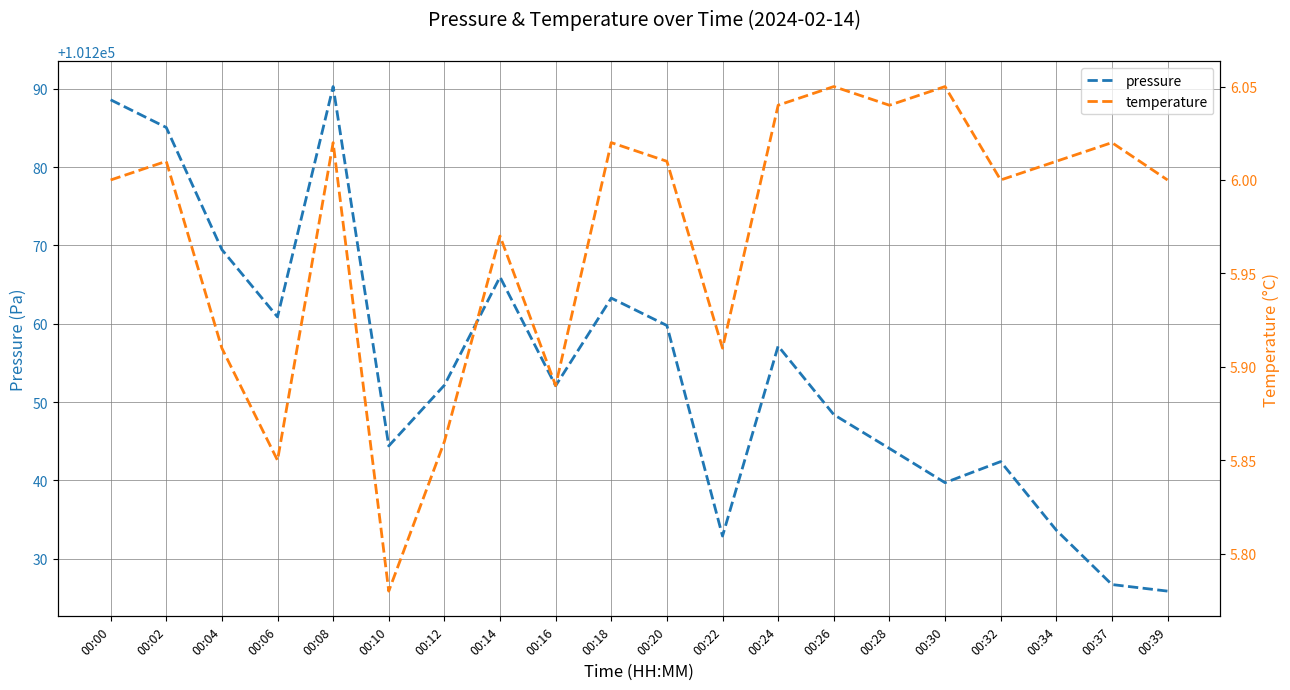

What is the average value of the temperature series?

6.0